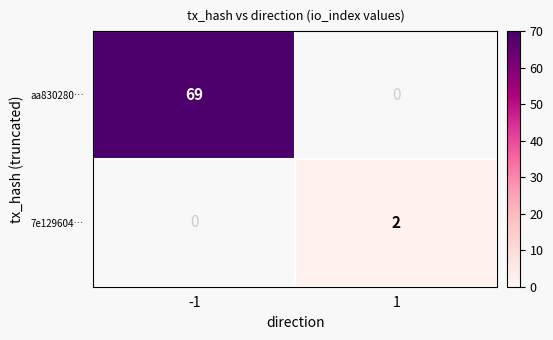

Is it true that 7e129604… equals 2 at 1?

True